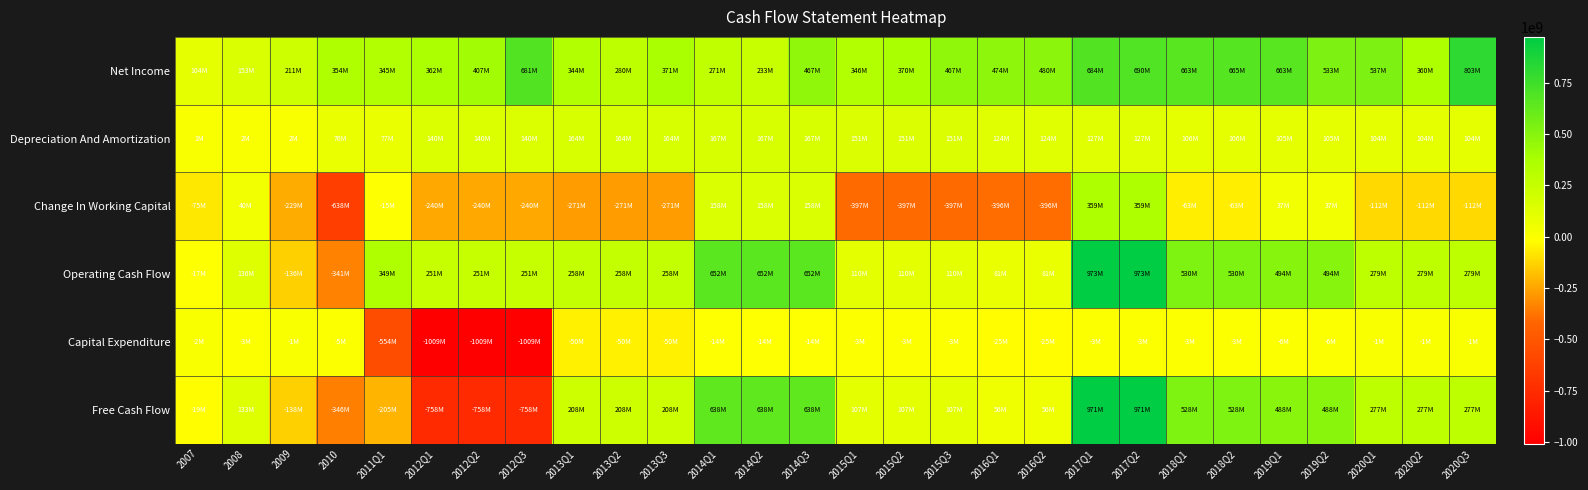

Reading left to right, list all the values displayed in this chart.

Net Income: 2007=103675026.2	2008=153303655.2	2009=210968318.0	2010=353512289.2	2011Q1=345021250.0	2012Q1=362242000.0	2012Q2=406958000.0	2012Q3=681451000.0	2013Q1=343857750.0	2013Q2=279838000.0	2013Q3=370929000.0	2014Q1=271267000.0	2014Q2=233359000.0	2014Q3=467457000.0	2015Q1=346173750.0	2015Q2=370471000.0	2015Q3=467122000.0	2016Q1=473586500.0	2016Q2=480022000.0	2017Q1=683816750.0	2017Q2=690146000.0	2018Q1=662877750.0	2018Q2=665060000.0	2019Q1=663331250.0	2019Q2=532703000.0	2020Q1=537457750.0	2020Q2=360331000.0	2020Q3=803475000.0
Depreciation And Amortization: 2007=1362900.2	2008=1505960.8	2009=1538994.8	2010=75723844.8	2011Q1=76909000.0	2012Q1=140128000.0	2012Q2=140128000.0	2012Q3=140128000.0	2013Q1=163731500.0	2013Q2=163731500.0	2013Q3=163731500.0	2014Q1=166635750.0	2014Q2=166635750.0	2014Q3=166635750.0	2015Q1=150802500.0	2015Q2=150802500.0	2015Q3=150802500.0	2016Q1=123628250.0	2016Q2=123628250.0	2017Q1=126977000.0	2017Q2=126977000.0	2018Q1=105903750.0	2018Q2=105903750.0	2019Q1=104558000.0	2019Q2=104558000.0	2020Q1=103905500.0	2020Q2=103905500.0	2020Q3=103905500.0
Change In Working Capital: 2007=-75103822.0	2008=40078600.2	2009=-228754552.0	2010=-637546977.0	2011Q1=-15105250.0	2012Q1=-239802000.0	2012Q2=-239802000.0	2012Q3=-239802000.0	2013Q1=-270827250.0	2013Q2=-270827250.0	2013Q3=-270827250.0	2014Q1=157900500.0	2014Q2=157900500.0	2014Q3=157900500.0	2015Q1=-397090500.0	2015Q2=-397090500.0	2015Q3=-397090500.0	2016Q1=-395761250.0	2016Q2=-395761250.0	2017Q1=358787500.0	2017Q2=358787500.0	2018Q1=-63477750.0	2018Q2=-63477750.0	2019Q1=37286250.0	2019Q2=37286250.0	2020Q1=-111745250.0	2020Q2=-111745250.0	2020Q3=-111745250.0
Operating Cash Flow: 2007=-17311036.8	2008=136137936.8	2009=-136469922.2	2010=-340772932.8	2011Q1=348609750.0	2012Q1=250674000.0	2012Q2=250674000.0	2012Q3=250674000.0	2013Q1=257789250.0	2013Q2=257789250.0	2013Q3=257789250.0	2014Q1=651911000.0	2014Q2=651911000.0	2014Q3=651911000.0	2015Q1=109601250.0	2015Q2=109601250.0	2015Q3=109601250.0	2016Q1=81330500.0	2016Q2=81330500.0	2017Q1=973323250.0	2017Q2=973323250.0	2018Q1=530304250.0	2018Q2=530304250.0	2019Q1=493982750.0	2019Q2=493982750.0	2020Q1=278830250.0	2020Q2=278830250.0	2020Q3=278830250.0
Capital Expenditure: 2007=-2062469.2	2008=-3406960.0	2009=-1386972.2	2010=-5112328.0	2011Q1=-553980750.0	2012Q1=-1008604500.0	2012Q2=-1008604500.0	2012Q3=-1008604500.0	2013Q1=-49912000.0	2013Q2=-49912000.0	2013Q3=-49912000.0	2014Q1=-13559000.0	2014Q2=-13559000.0	2014Q3=-13559000.0	2015Q1=-2681000.0	2015Q2=-2681000.0	2015Q3=-2681000.0	2016Q1=-25327750.0	2016Q2=-25327750.0	2017Q1=-2608250.0	2017Q2=-2608250.0	2018Q1=-2668000.0	2018Q2=-2668000.0	2019Q1=-5837000.0	2019Q2=-5837000.0	2020Q1=-1443250.0	2020Q2=-1443250.0	2020Q3=-1443250.0
Free Cash Flow: 2007=-19373506.0	2008=132730976.8	2009=-137856894.5	2010=-345885260.8	2011Q1=-205371000.0	2012Q1=-757930500.0	2012Q2=-757930500.0	2012Q3=-757930500.0	2013Q1=207877250.0	2013Q2=207877250.0	2013Q3=207877250.0	2014Q1=638352000.0	2014Q2=638352000.0	2014Q3=638352000.0	2015Q1=106920250.0	2015Q2=106920250.0	2015Q3=106920250.0	2016Q1=56002750.0	2016Q2=56002750.0	2017Q1=970715000.0	2017Q2=970715000.0	2018Q1=527636250.0	2018Q2=527636250.0	2019Q1=488145750.0	2019Q2=488145750.0	2020Q1=277387000.0	2020Q2=277387000.0	2020Q3=277387000.0